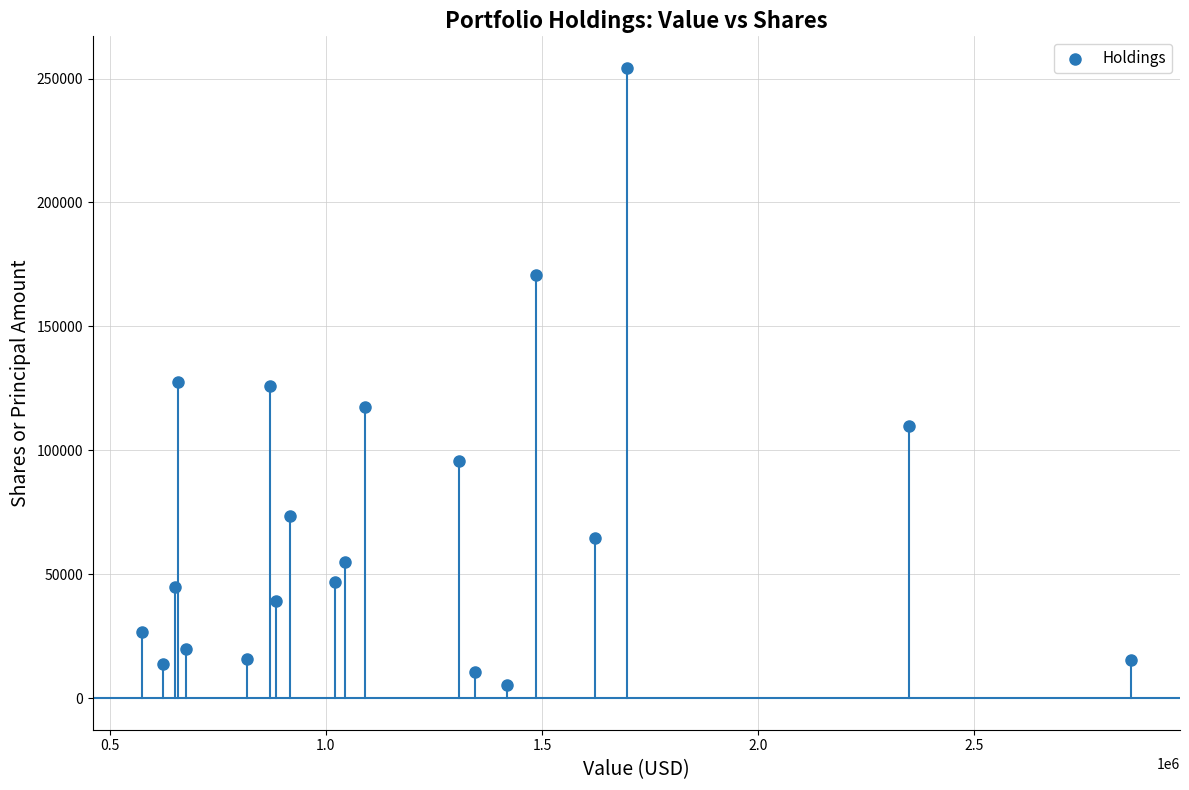

What is the range of Y values (max minus min)?

248800